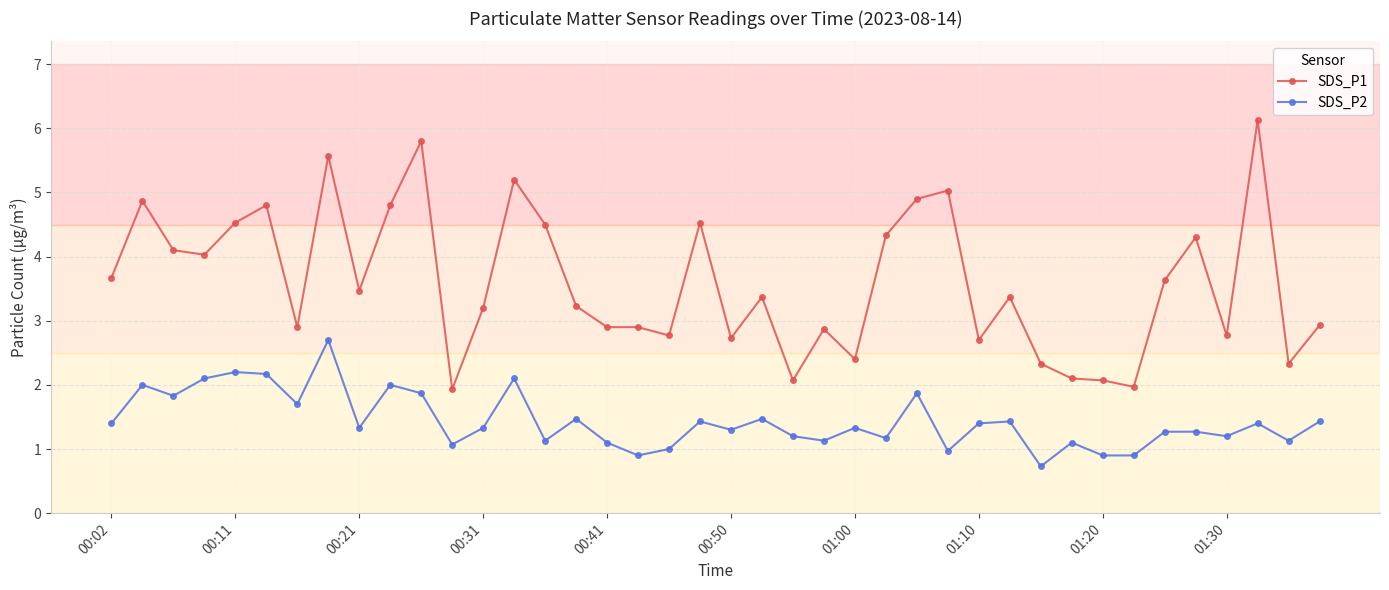

What is the minimum value for SDS_P2?

0.7